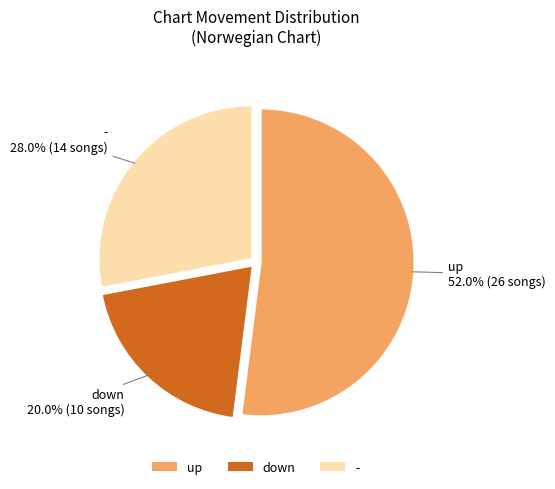

To the nearest percent, what is the difference between the largest and smallest slice percentages?

32%